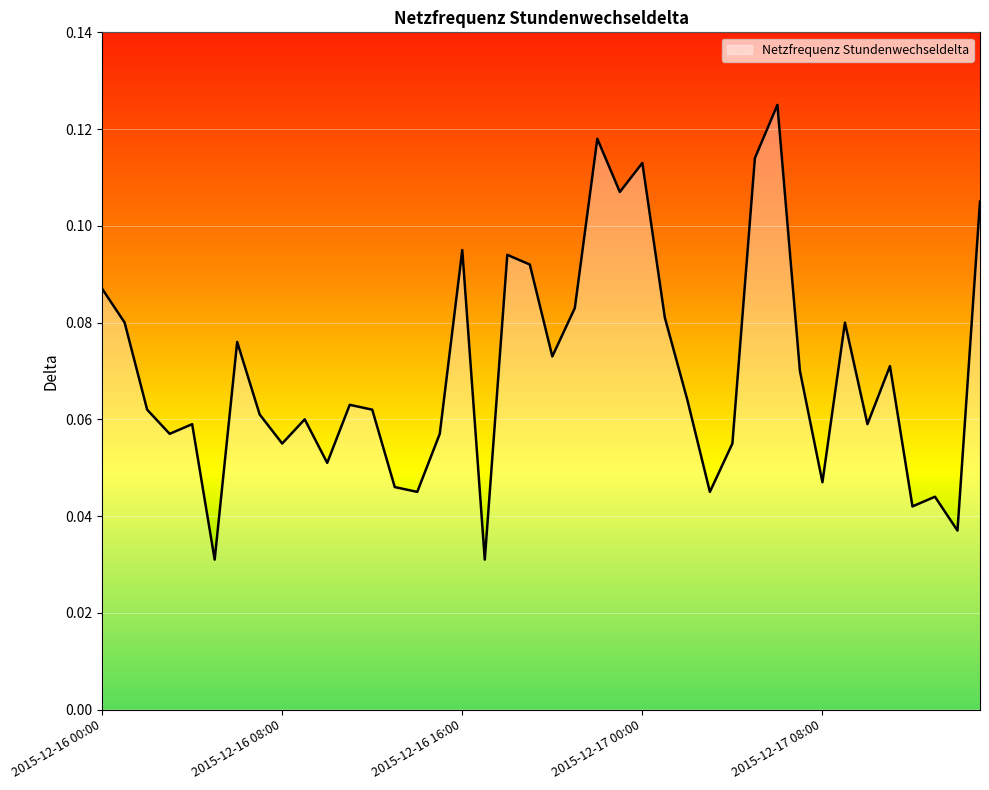

How many lines are shown in the chart?

1